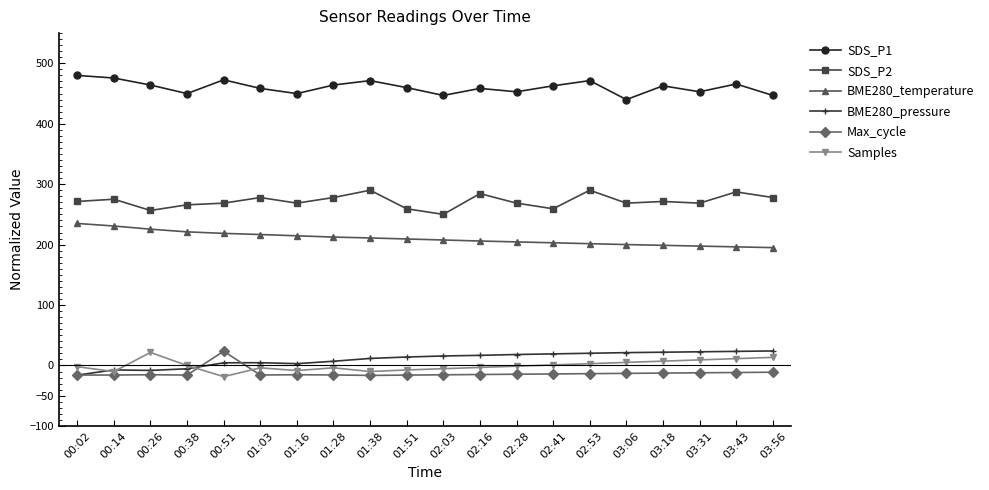

At 02:41, list the series in order from largest to smallest.

SDS_P1, SDS_P2, BME280_temperature, BME280_pressure, Samples, Max_cycle